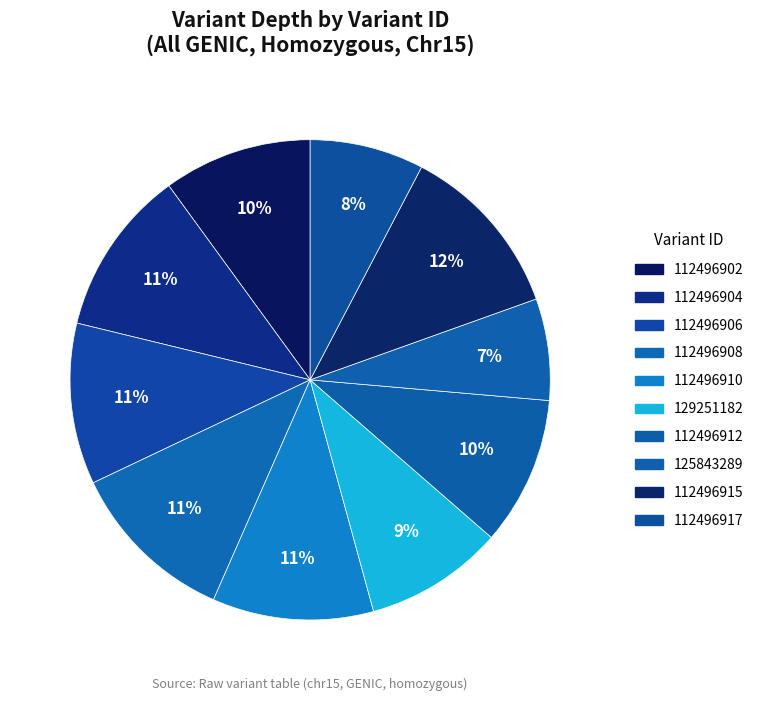

How many segments does this pie chart have?

10